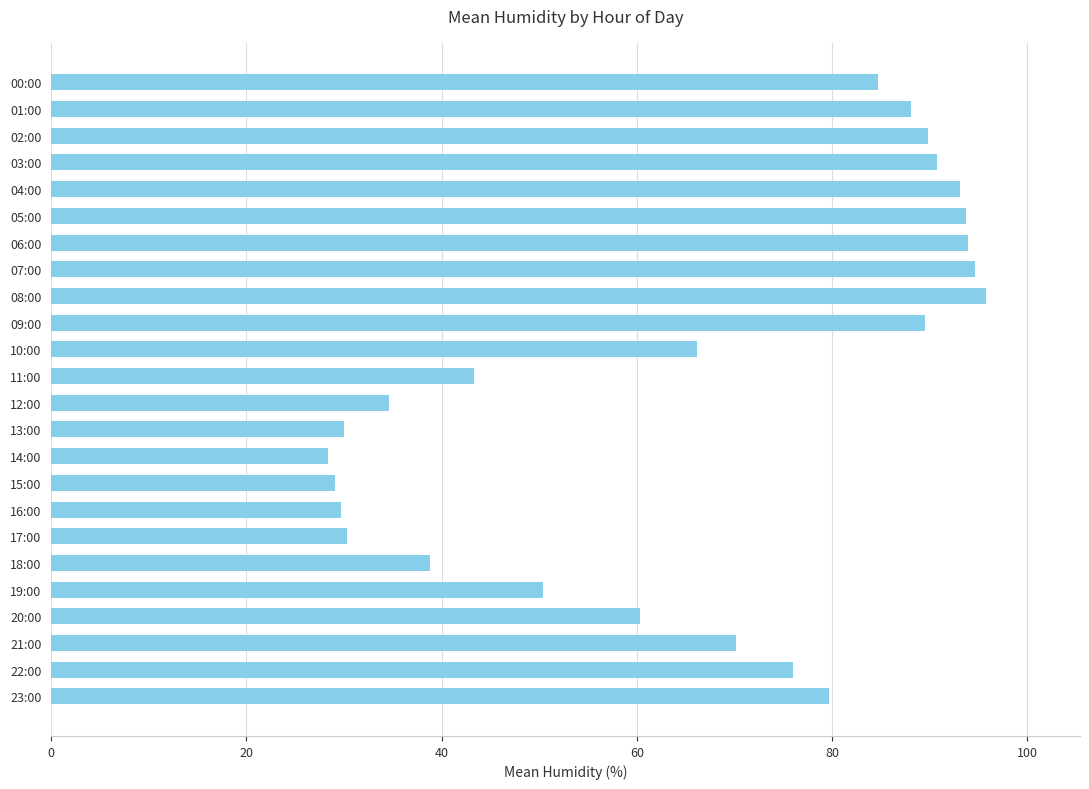

How many distinct data groups are displayed?

1